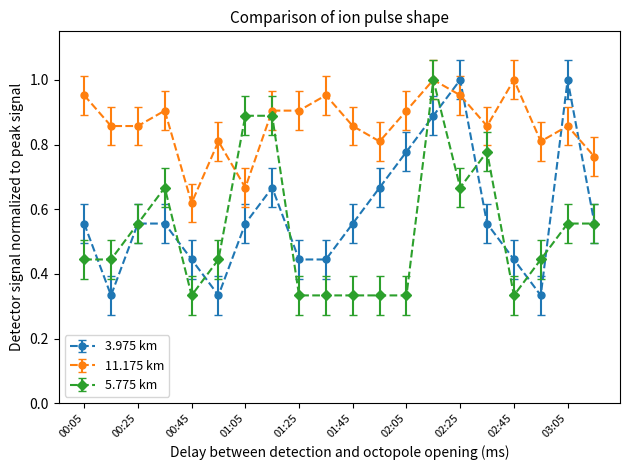

True or false: 11.175 km has more than 2 interior local peaks.

True